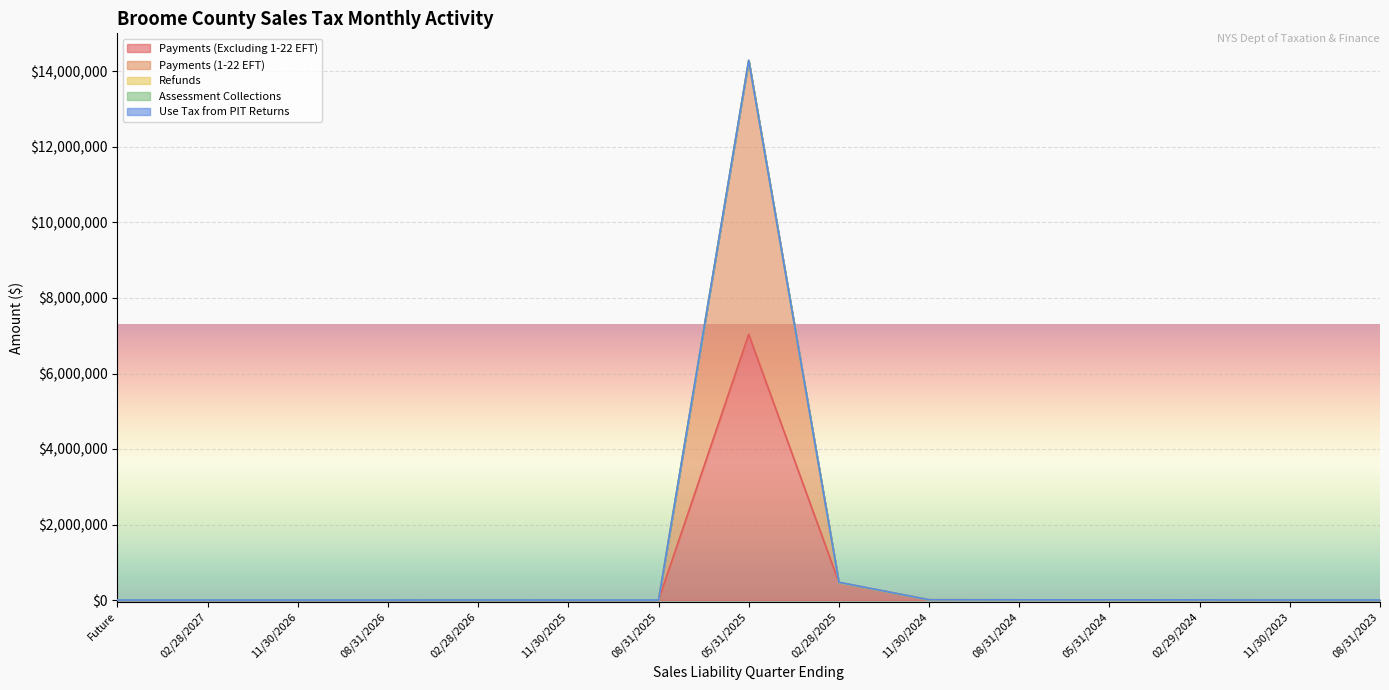

After their last crossing, which series has the higher values: Use Tax from PIT Returns or Payments (1-22 EFT)?

Payments (1-22 EFT)